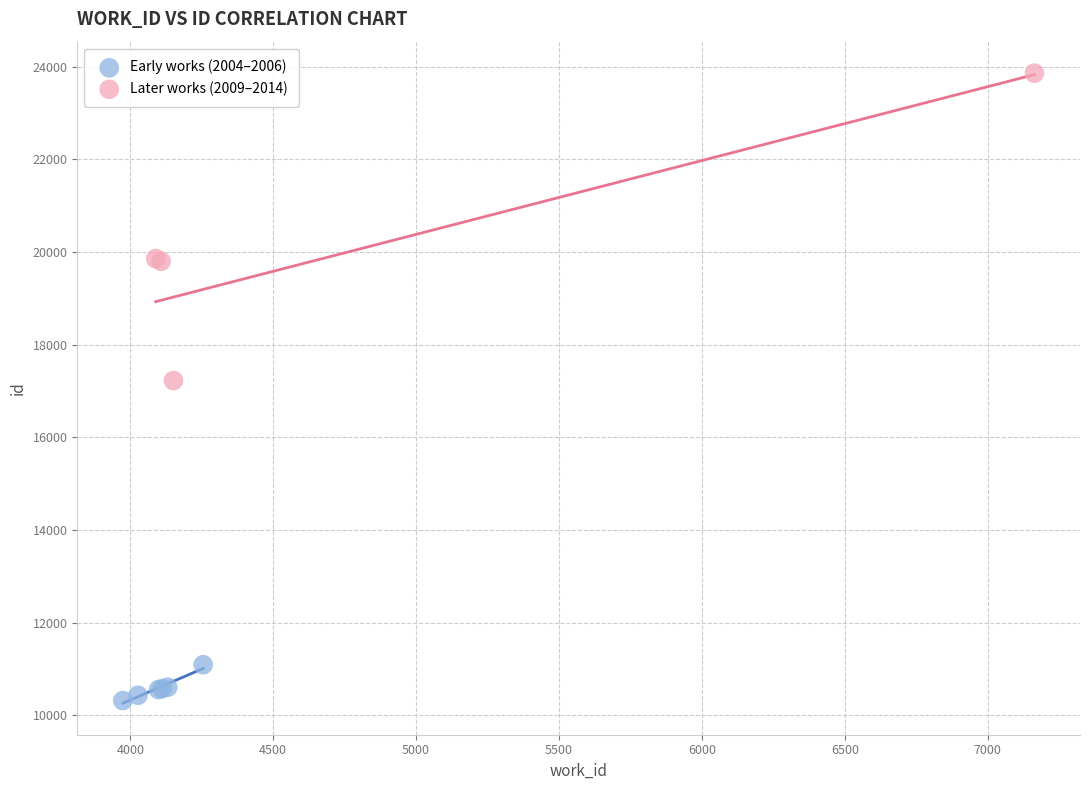

Which series reaches the maximum Y coordinate?

Later works (2009–2014)